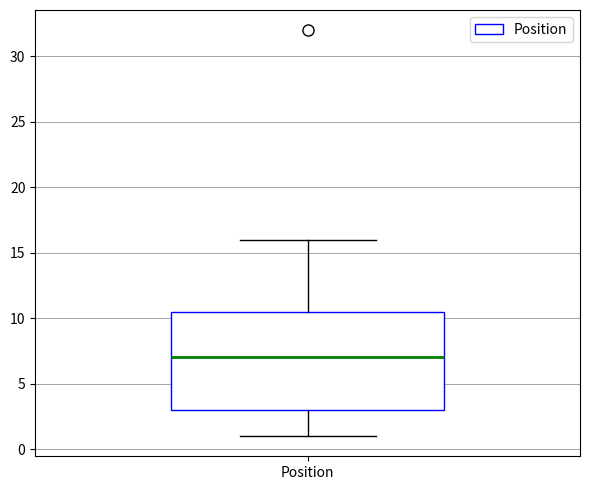

Transcribe this box plot: give where the median line is, the range the box spans, and where the two whiskers end, as read against the y-axis. The values are not printed on the chart, so give them approximately, as read against the axis.

median 7.0, box 3.0 to 10.5, whiskers 1.0 to 16.0